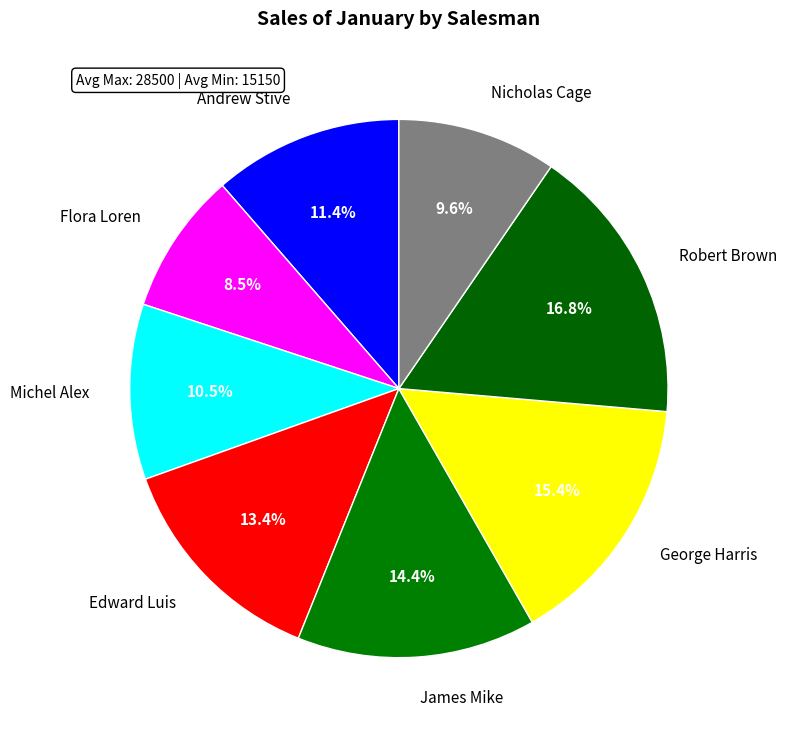

To the nearest percent, what portion does Edward Luis represent?

13%